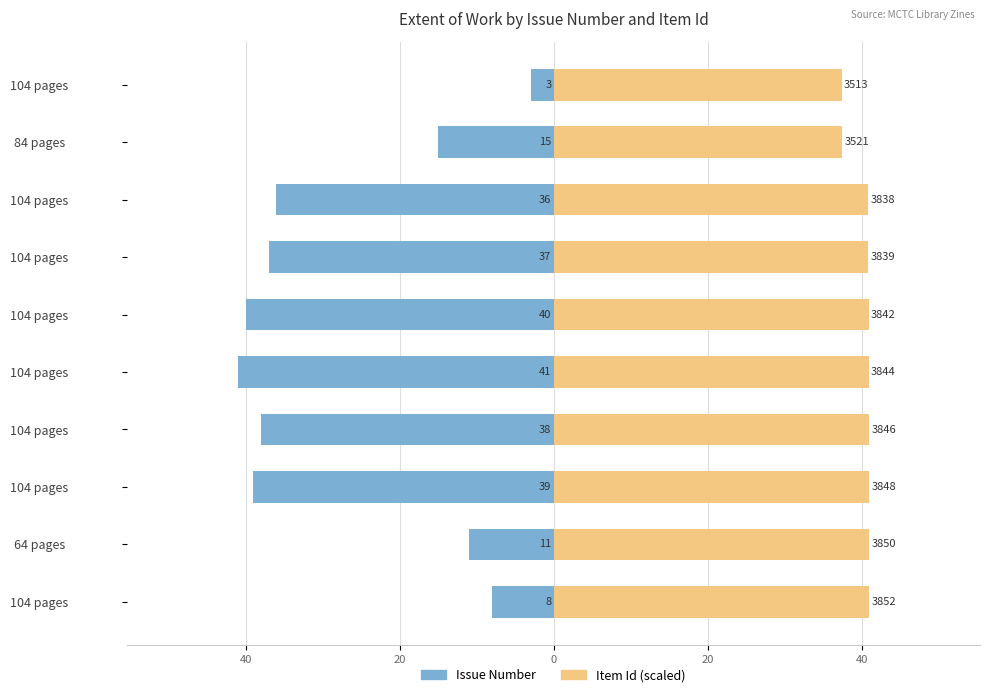

Reading left to right, what are all the values shown in this chart?

Issue Number: -8.0	-11.0	-39.0	-38.0	-41.0	-40.0	-37.0	-36.0	-15.0	-3.0
Item Id (scaled): 41.0	41.0	41.0	40.9	40.9	40.9	40.9	40.9	37.5	37.4